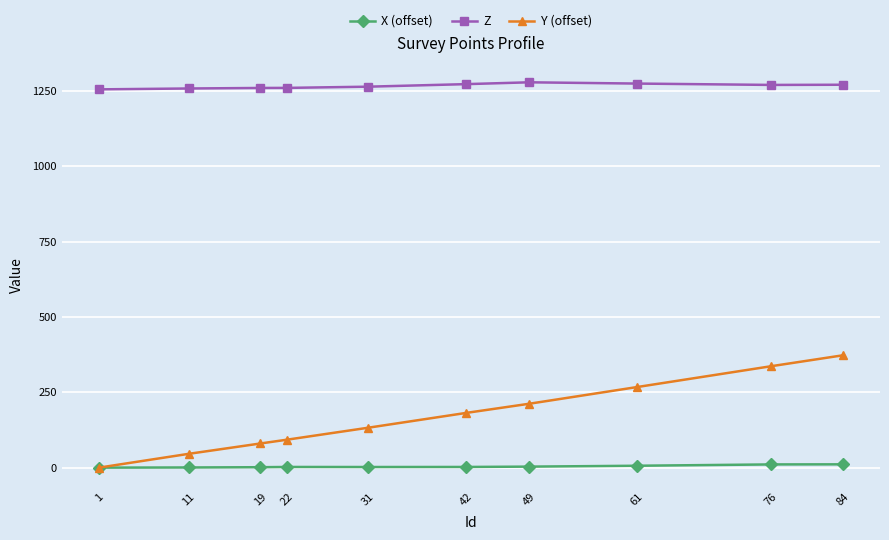

Is it true that Y (offset) equals 132.3 at 31?

True